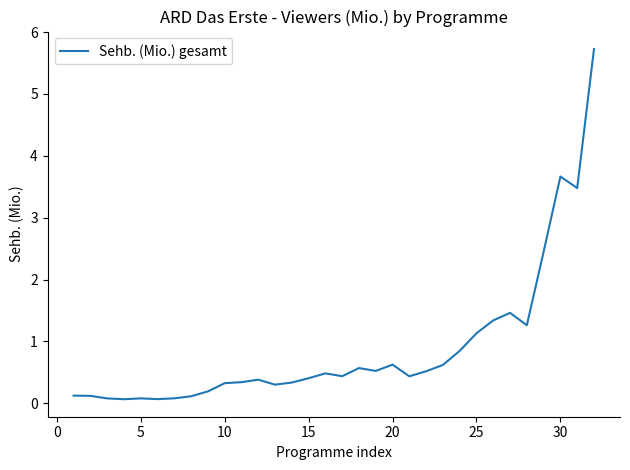

True or false: the data has more than 2 interior local peaks.

True